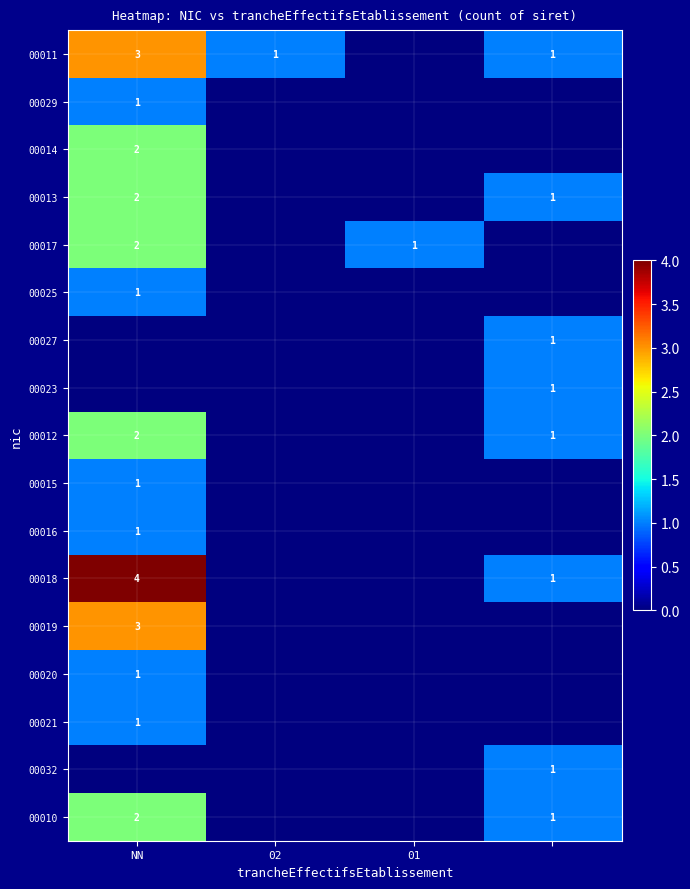

What is the difference between the maximum and second lowest values in the 00032 series?

1